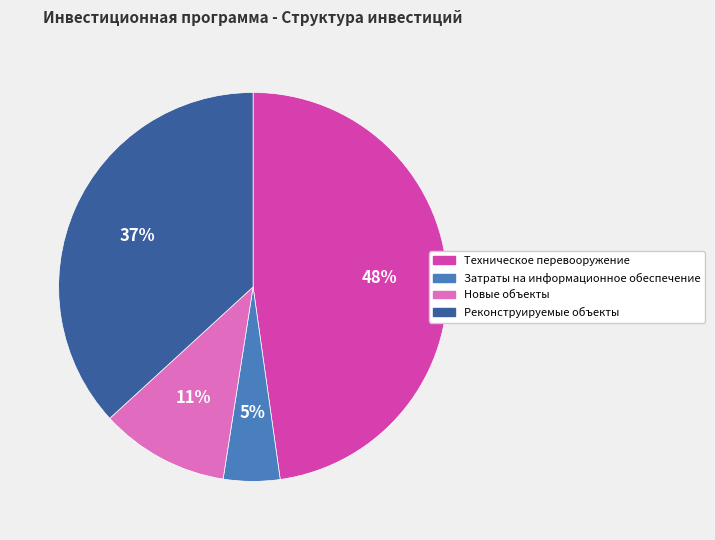

Which slice is the largest?

Техническое перевооружение